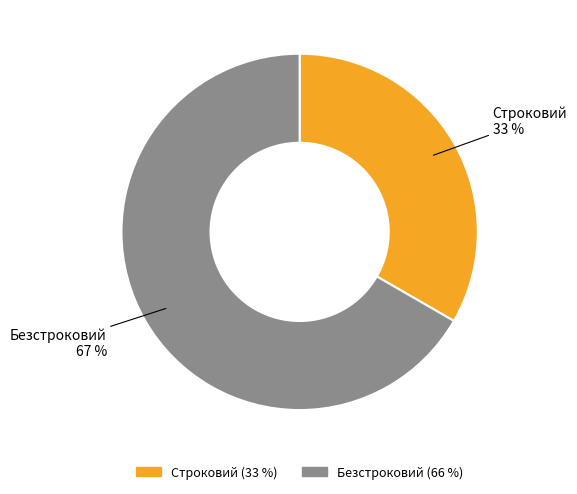

What is the majority slice?

Безстроковий